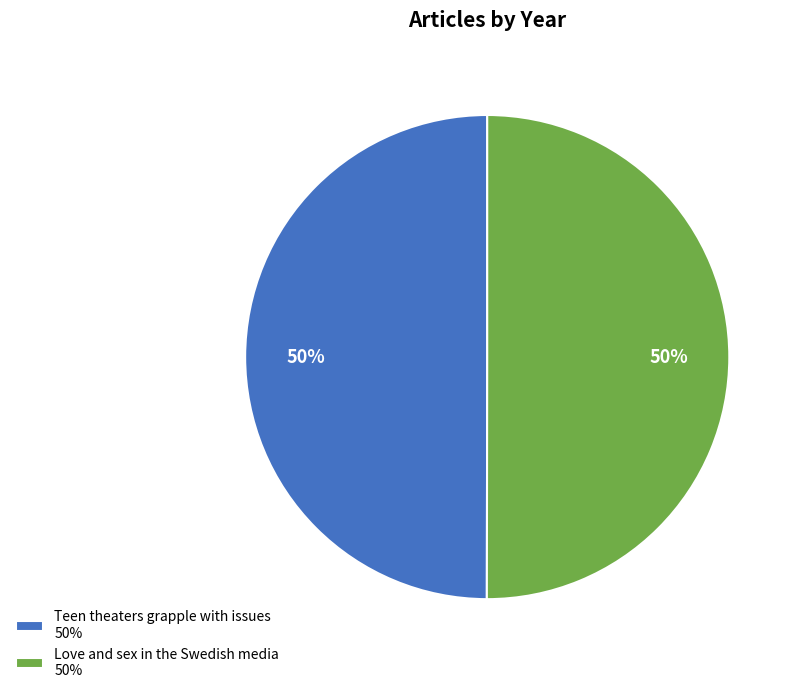

How many slices are in this pie chart?

2